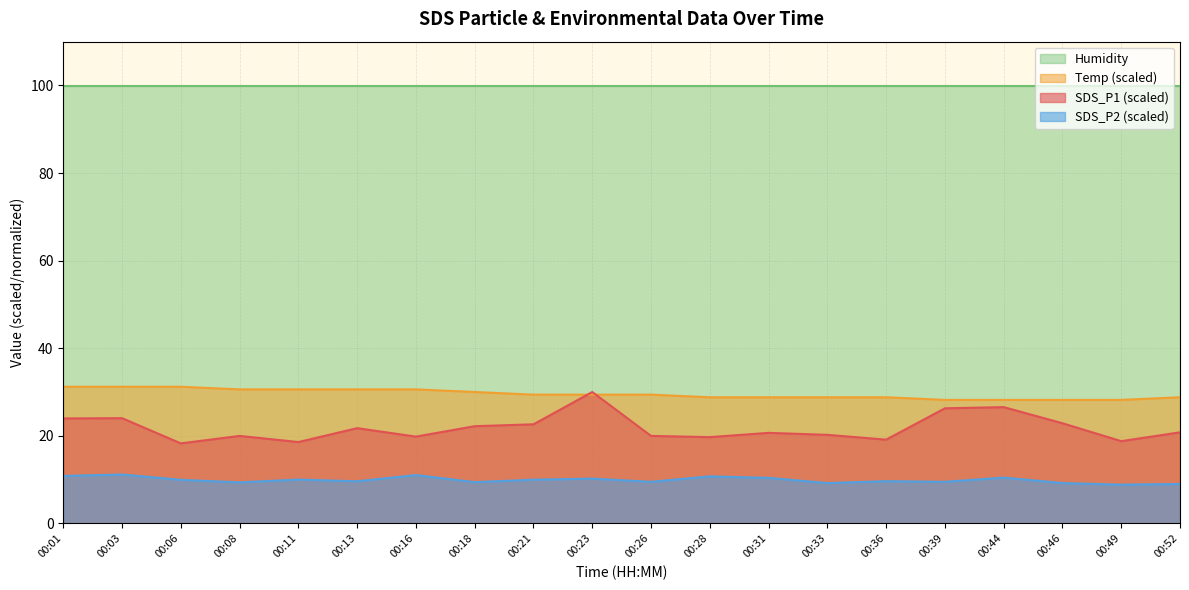

True or false: SDS_P2 has more than 0 points higher than both neighbors.

True